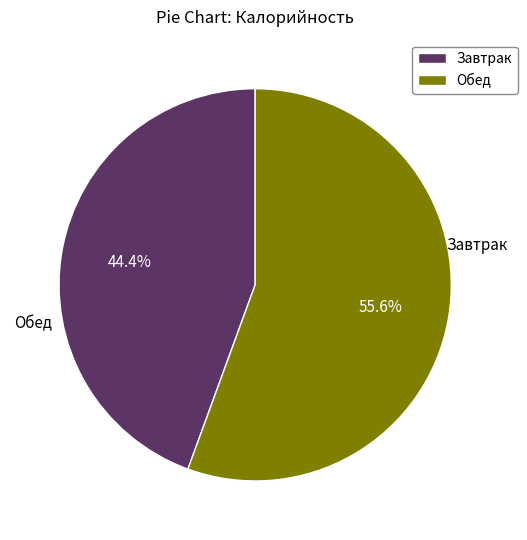

Which slice is the smallest?

Завтрак (Калорийность)